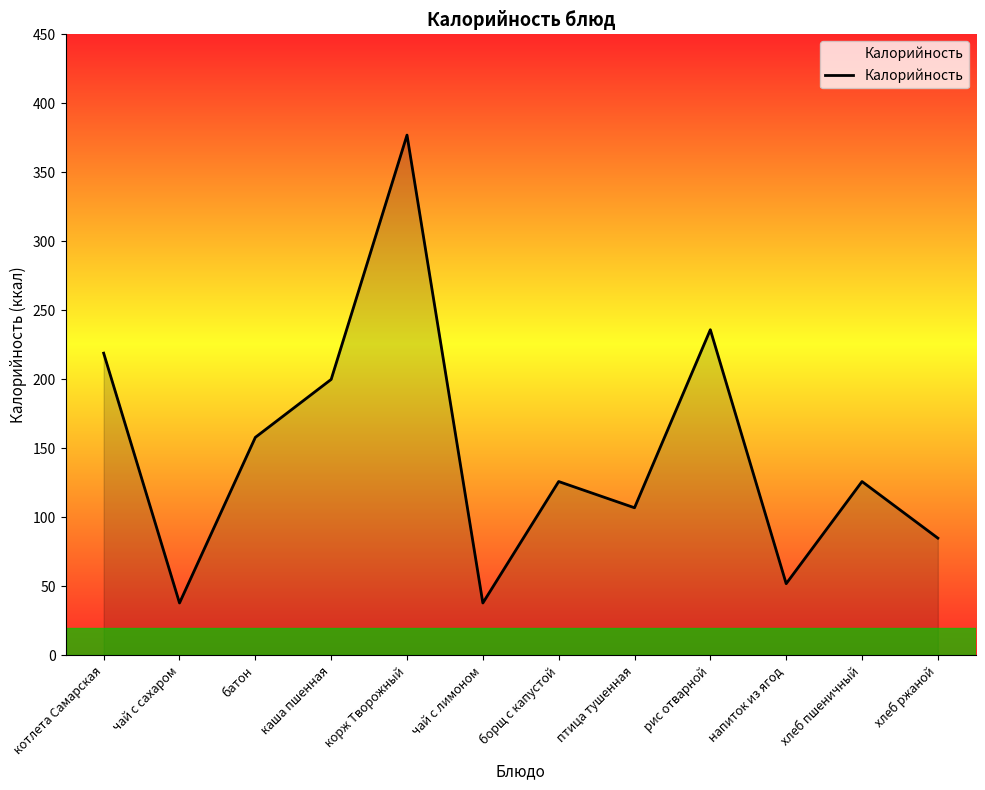

What position from the right is птица тушенная?

5